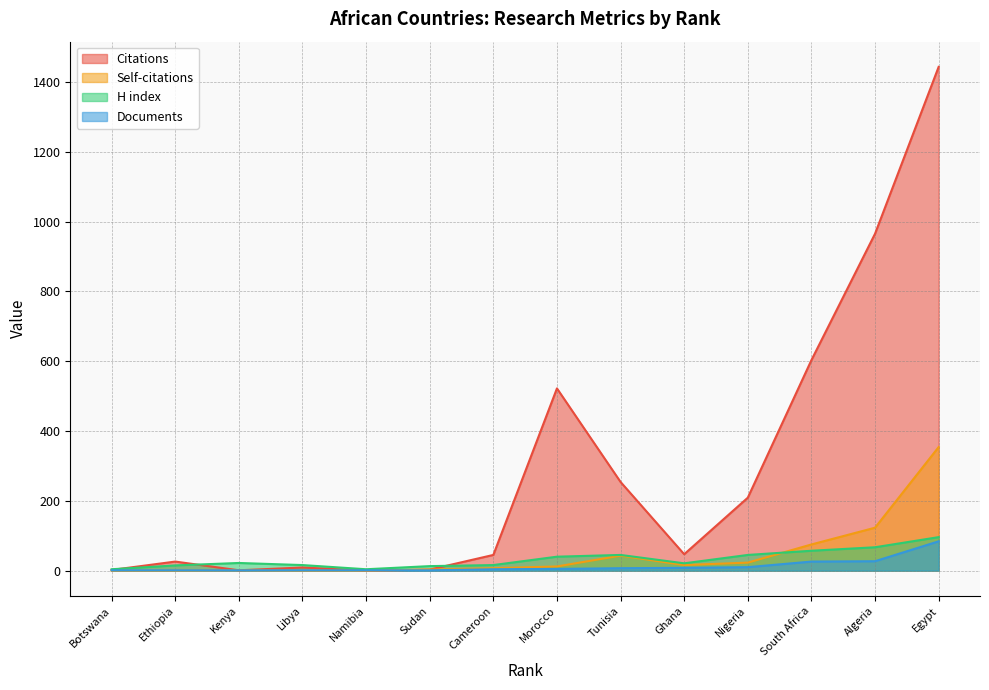

What is the spread (max minus min) of values at South Africa?

577